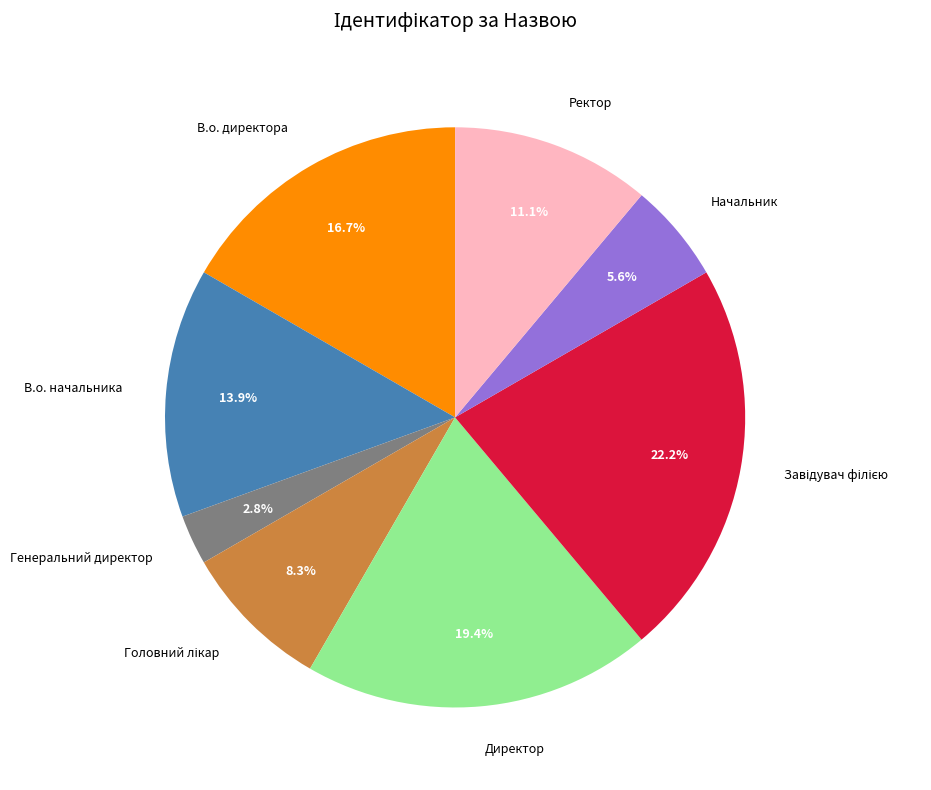

Which has a higher value, В.о. директора or Ректор?

В.о. директора